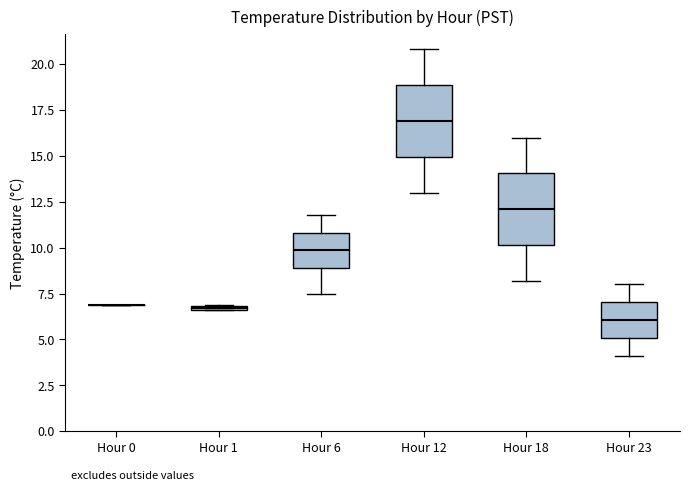

Where does the lower whisker of the box for Hour 6 end on the y-axis? The values are not printed on the chart, so give them approximately, as read against the axis.

7.5